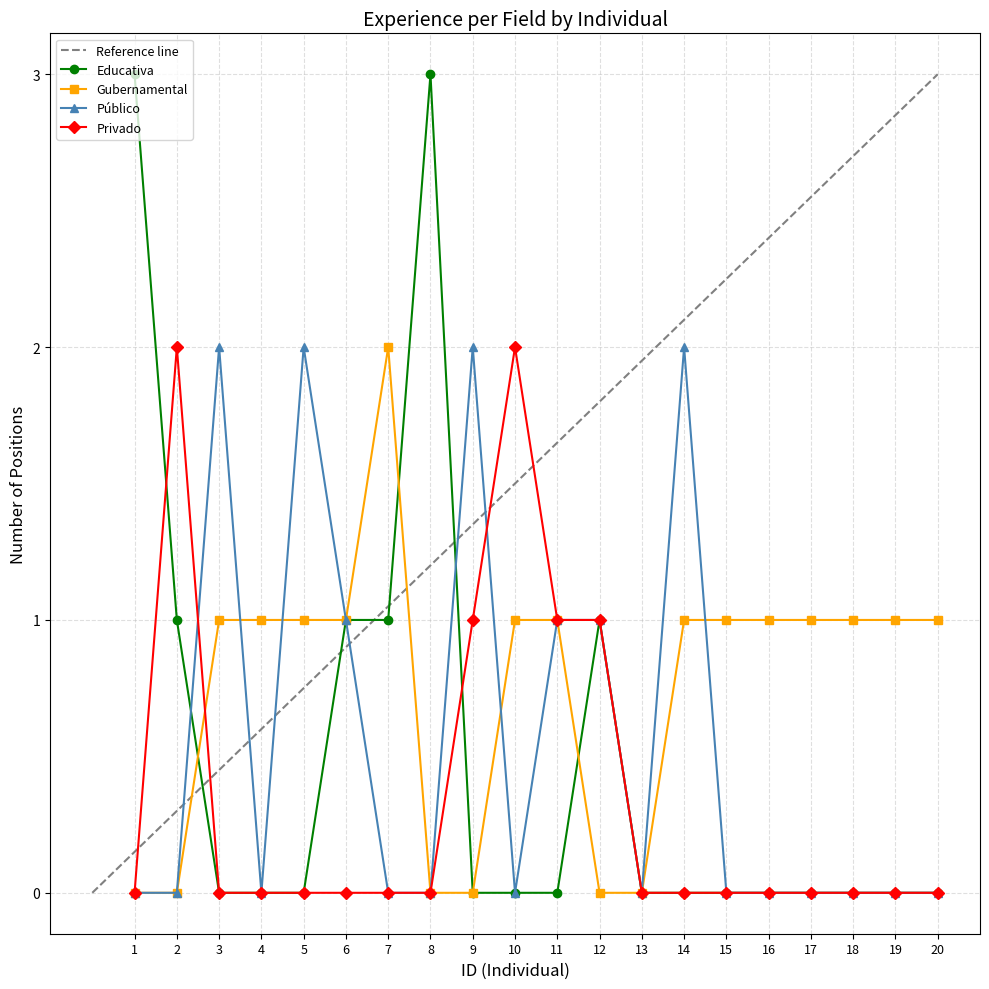

How many intersections are there between Gubernamental and Público?

7